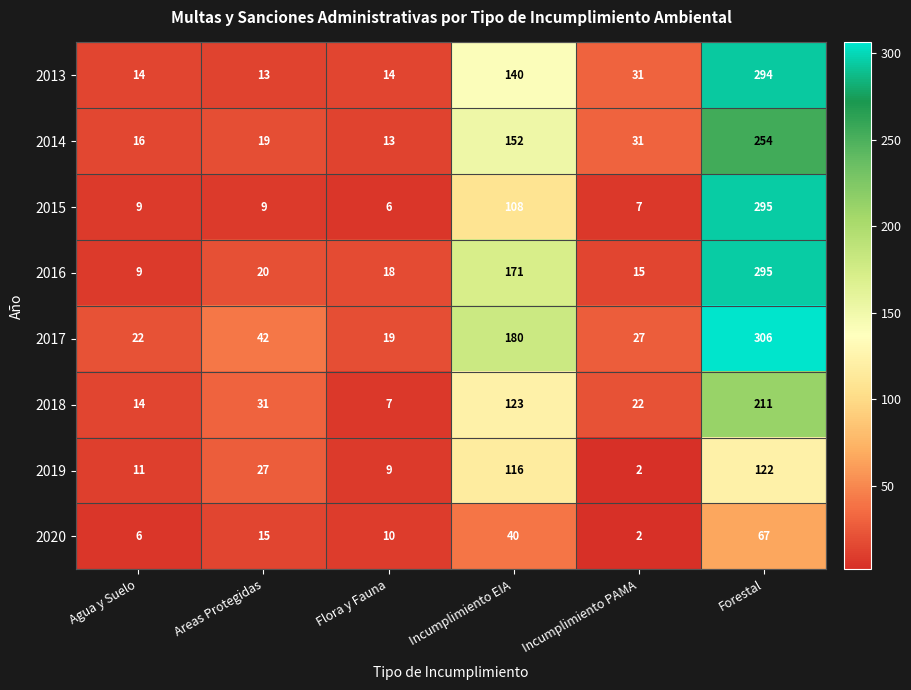

Where does the 2014 series first go above 31?

Incumplimiento EIA